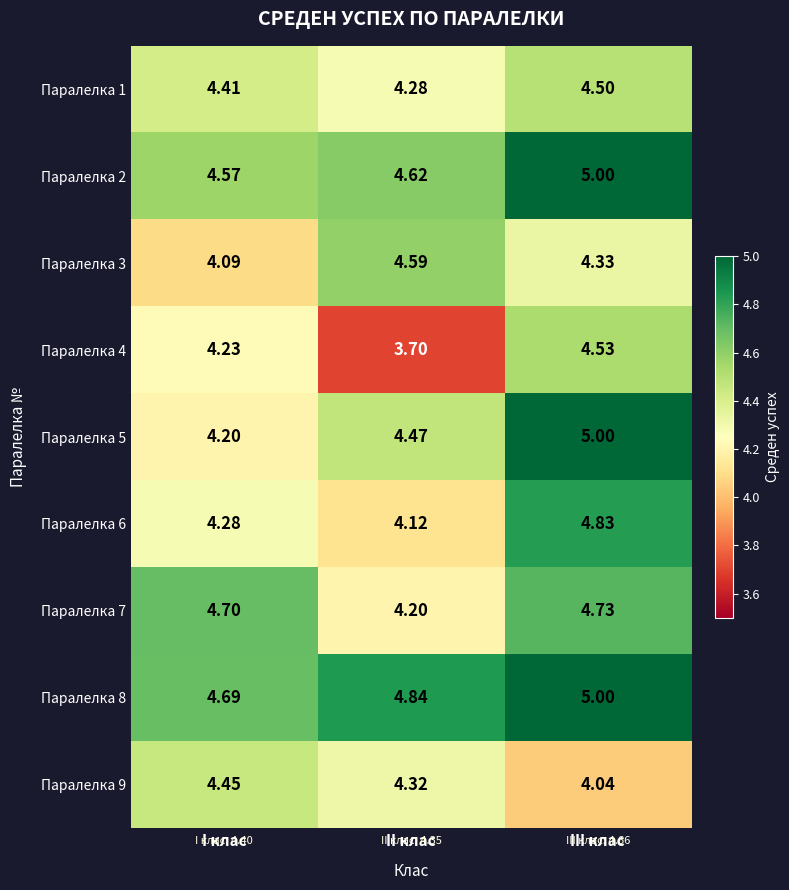

At which label is Паралелка 3 closest to 4?

I клас